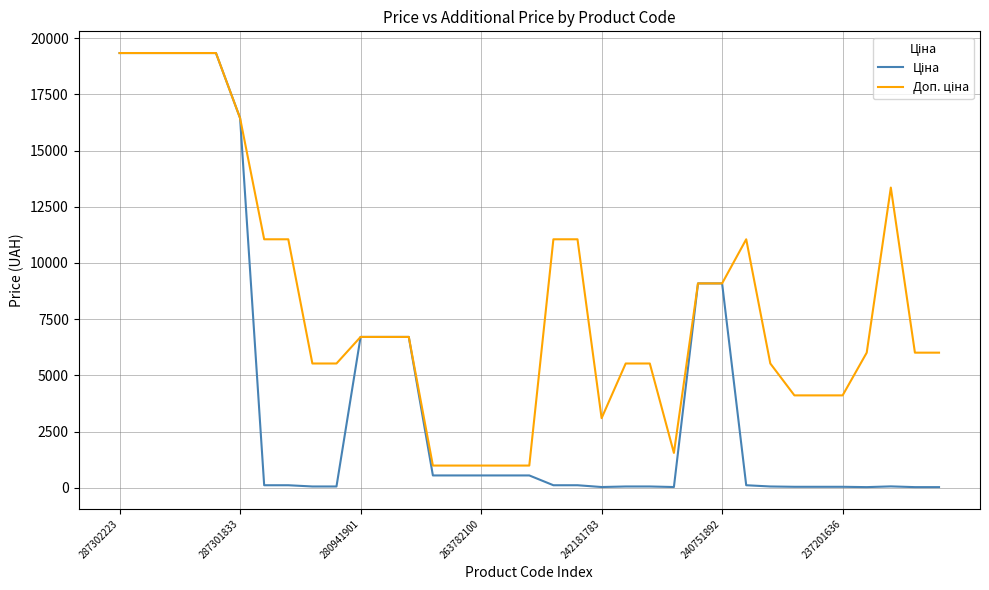

Rank the series by their average value, from lowest to highest.

Ціна, Доп. ціна